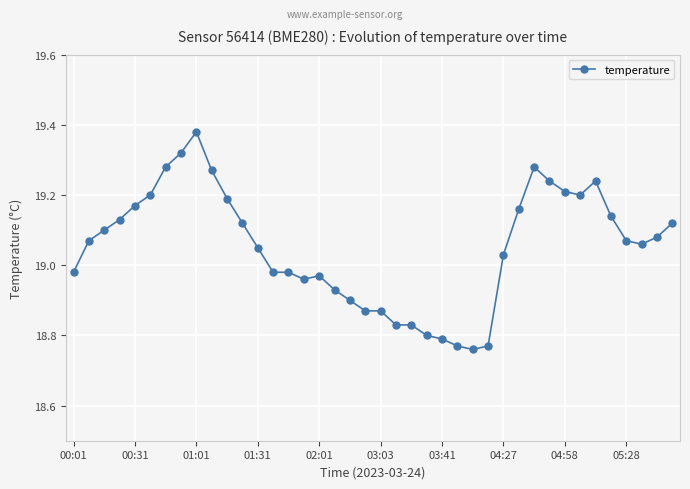

What is the difference between the maximum and minimum values?

0.6